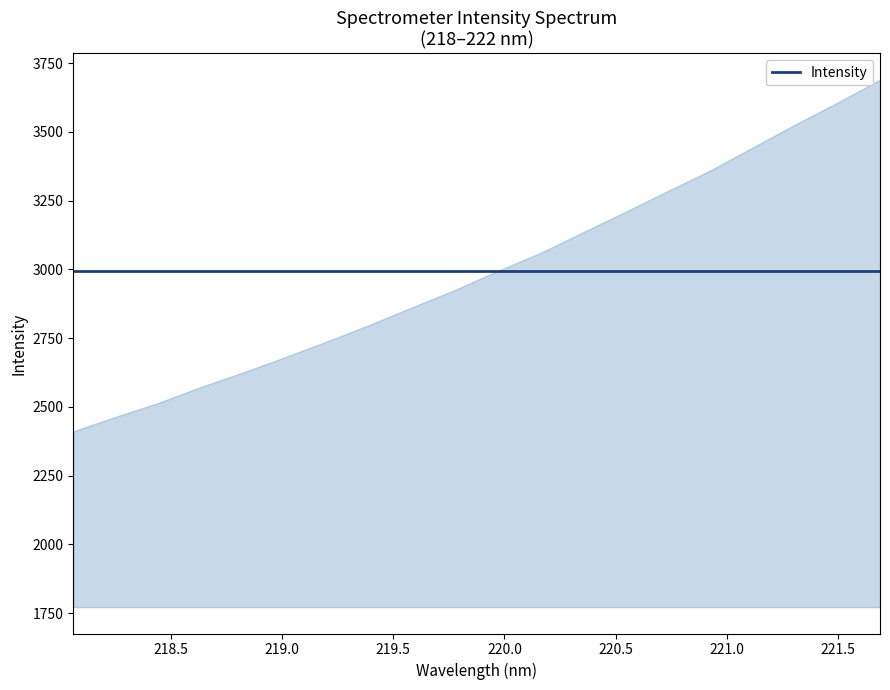

What is the minimum value shown in the chart?

2411.1